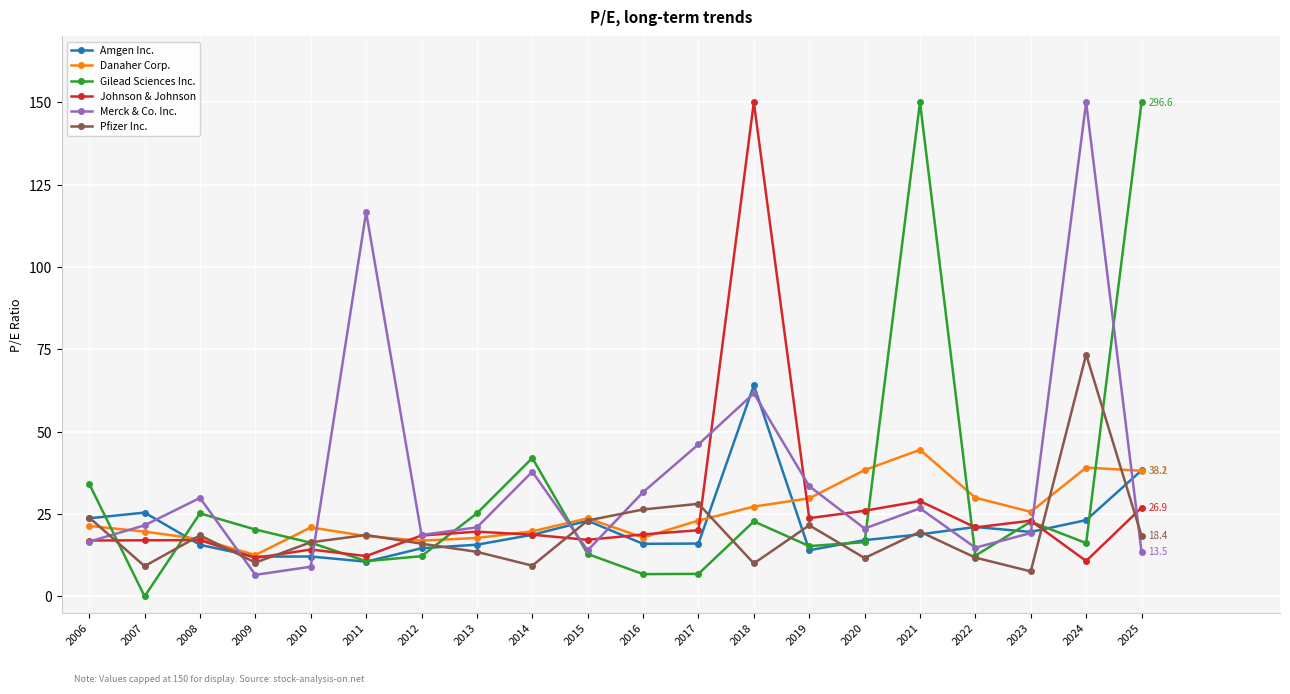

The value of Merck & Co. Inc. at 2014 is 19.8. True or false?

False